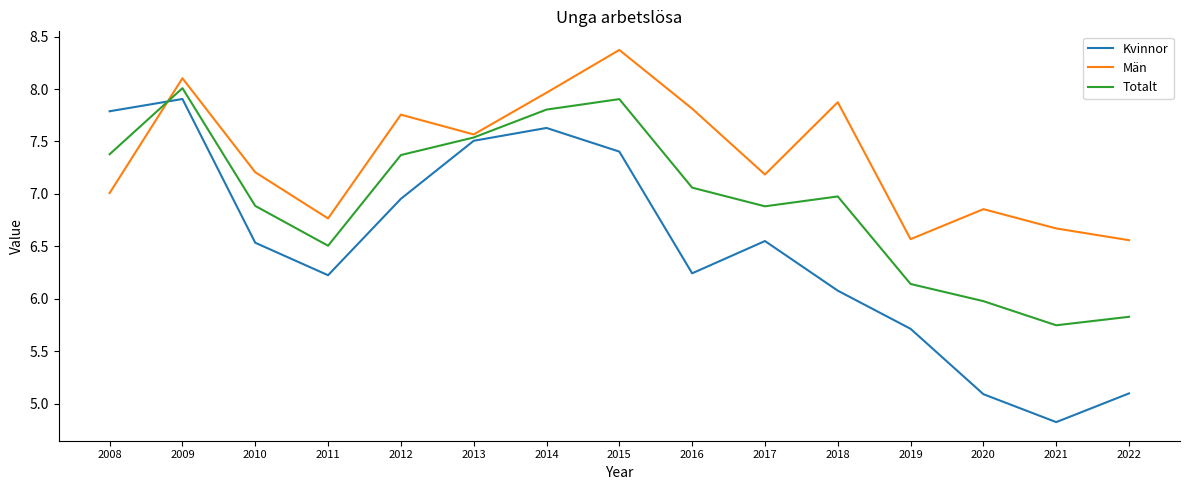

In Kvinnor, how many points are lower than both neighbors (excluding endpoints)?

3